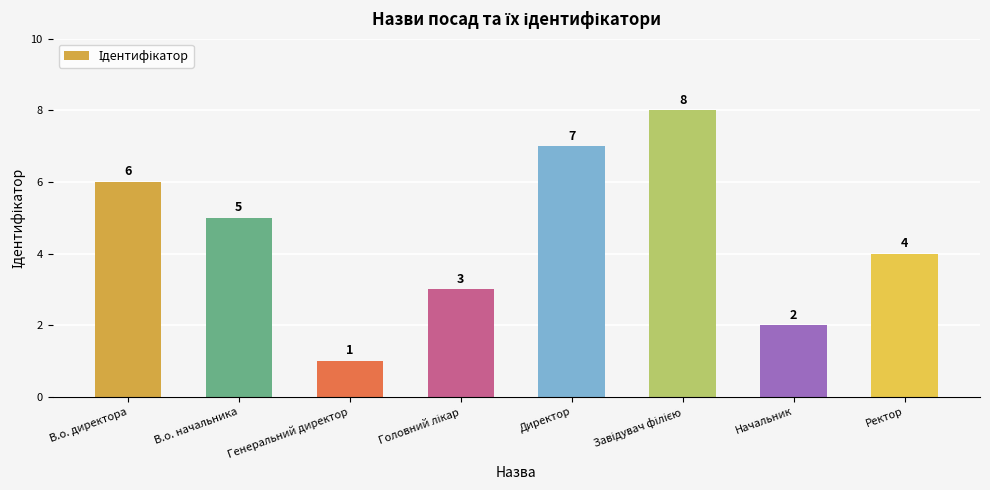

What is the change in value from Начальник to Ректор?

+2